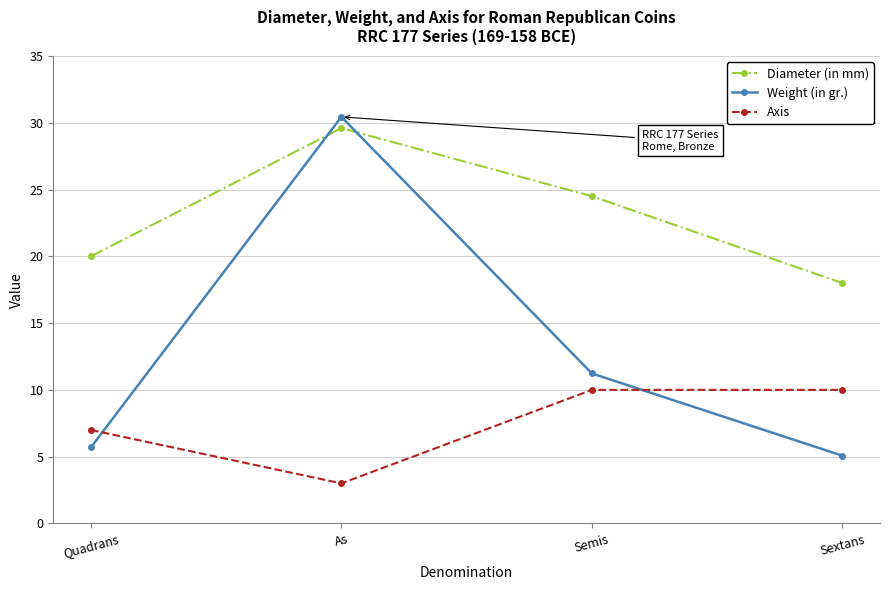

Which series has the largest total across all categories?

Diameter (in mm)